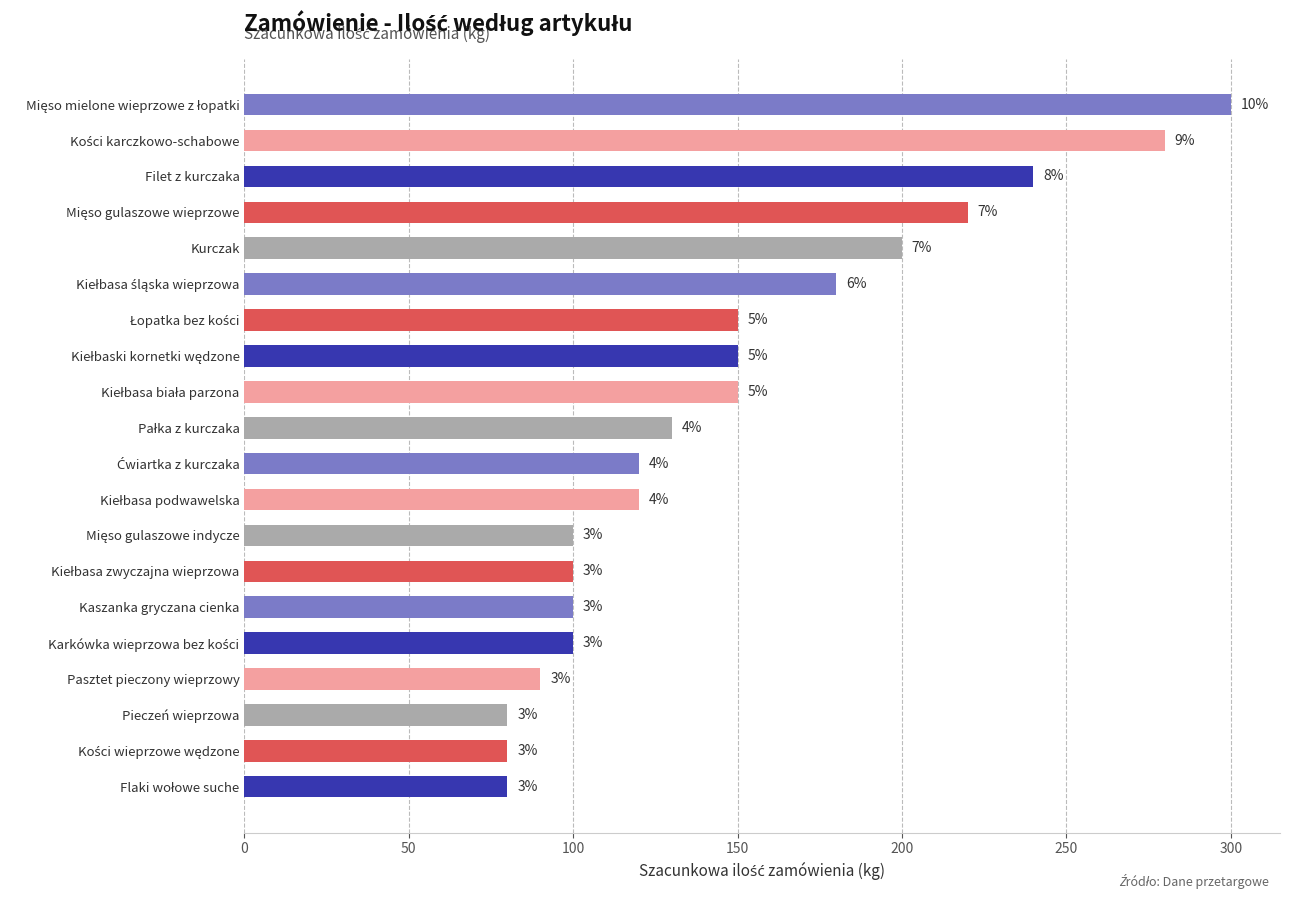

What is the sum of all values?

2970